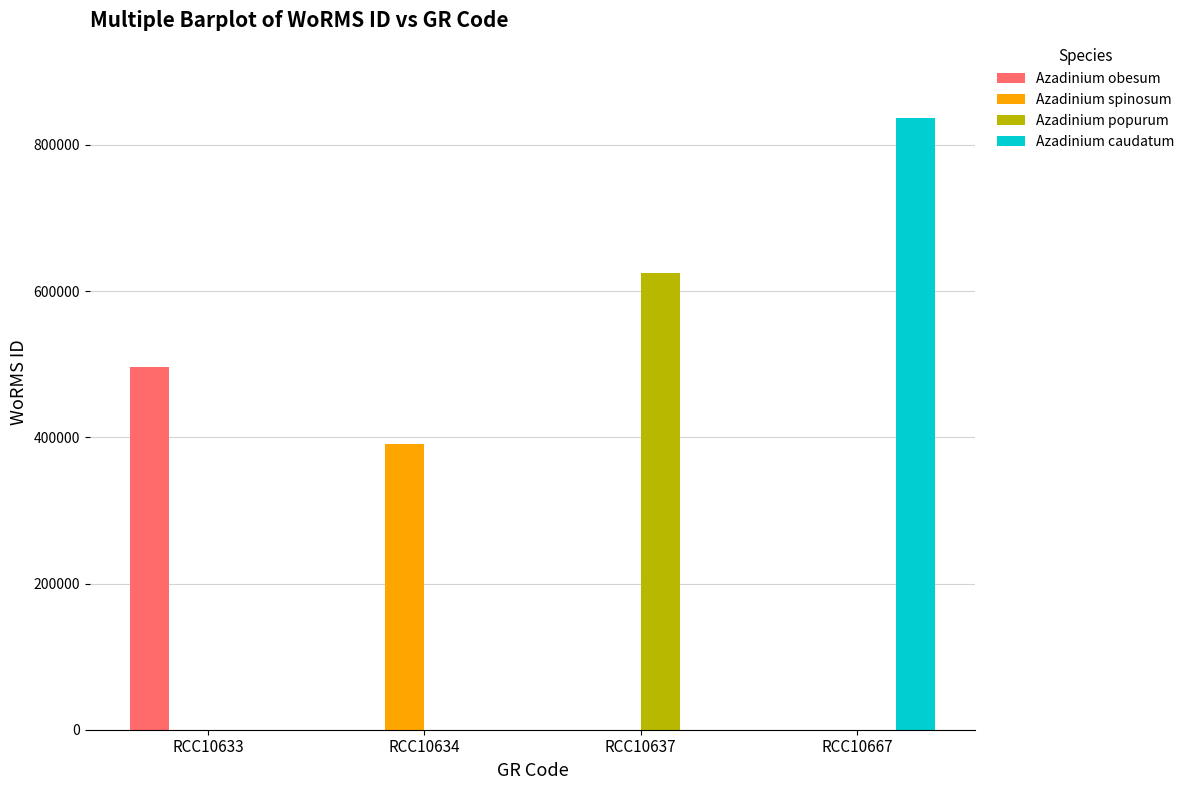

Does the chart contain stacked bars?

No